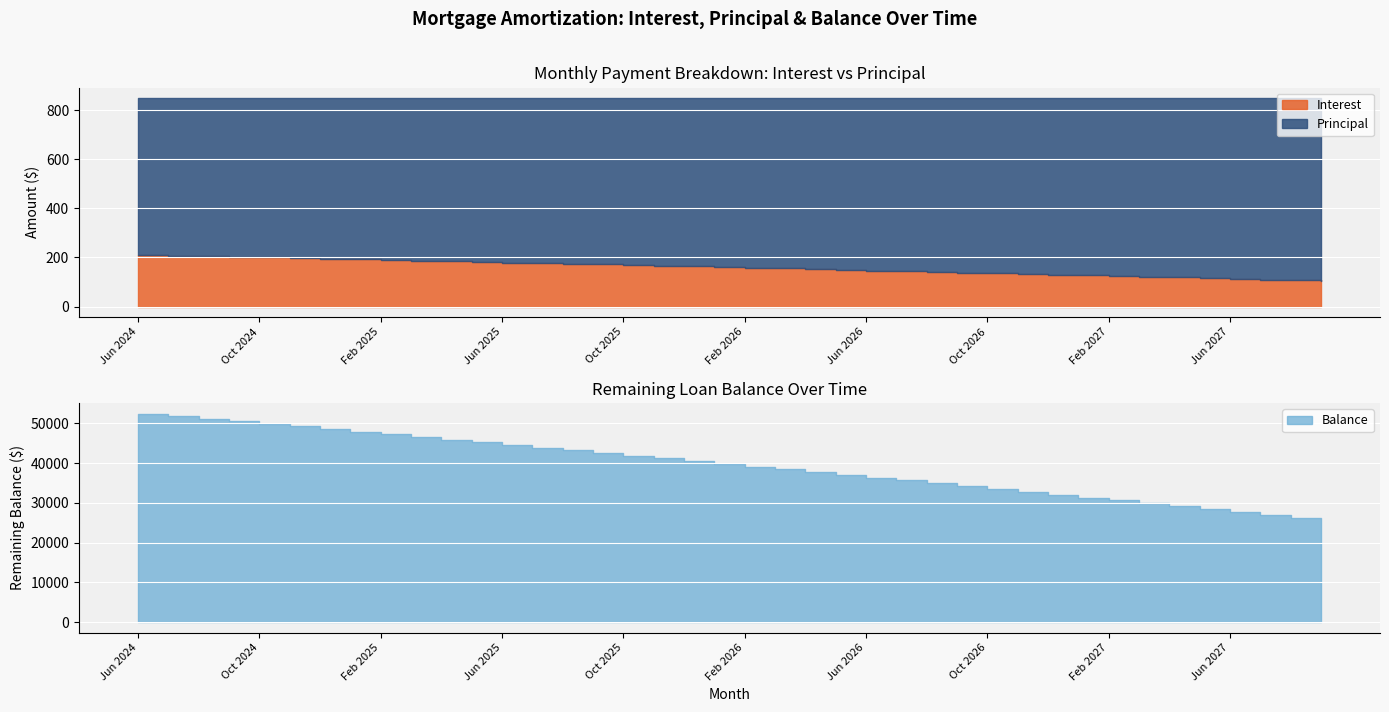

What is the label of the 21st point from the right?

Jan 2026